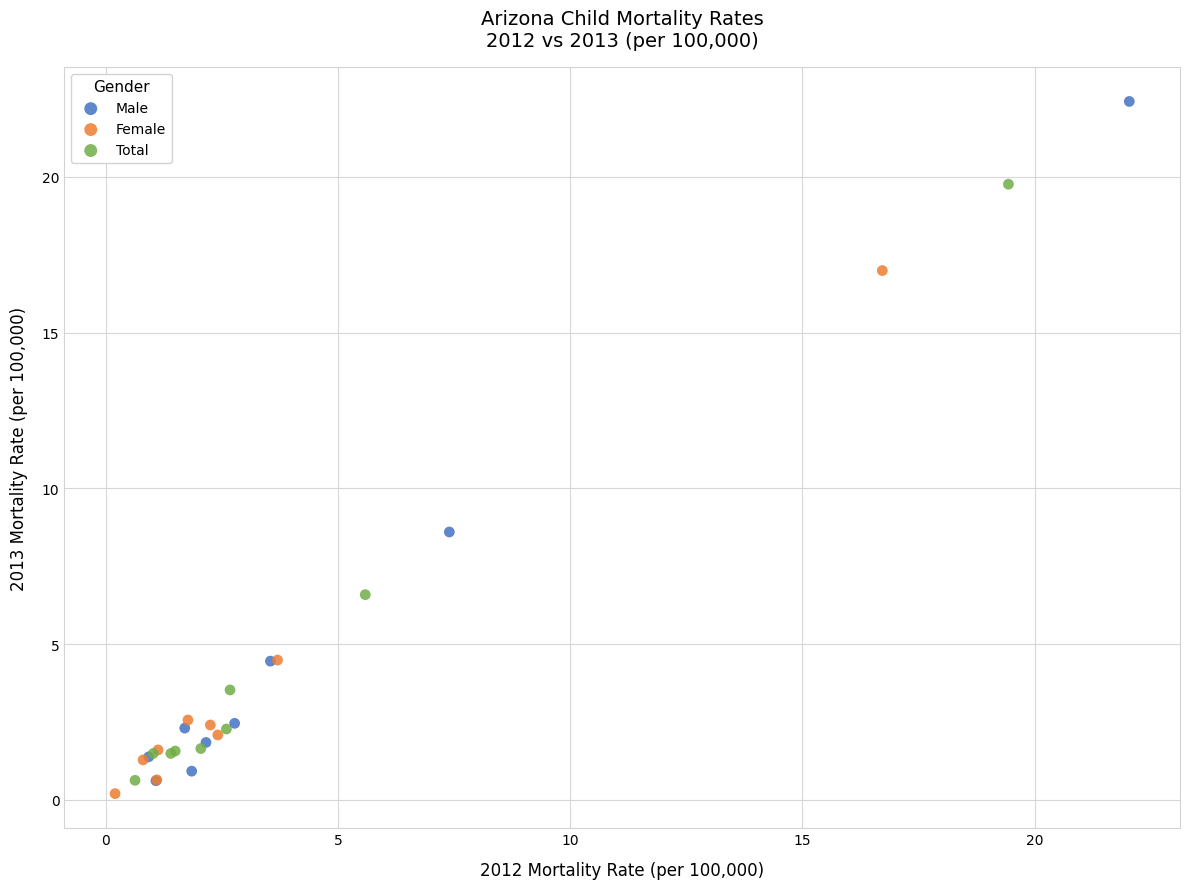

What are all the series names shown in the legend?

Male, Female, Total